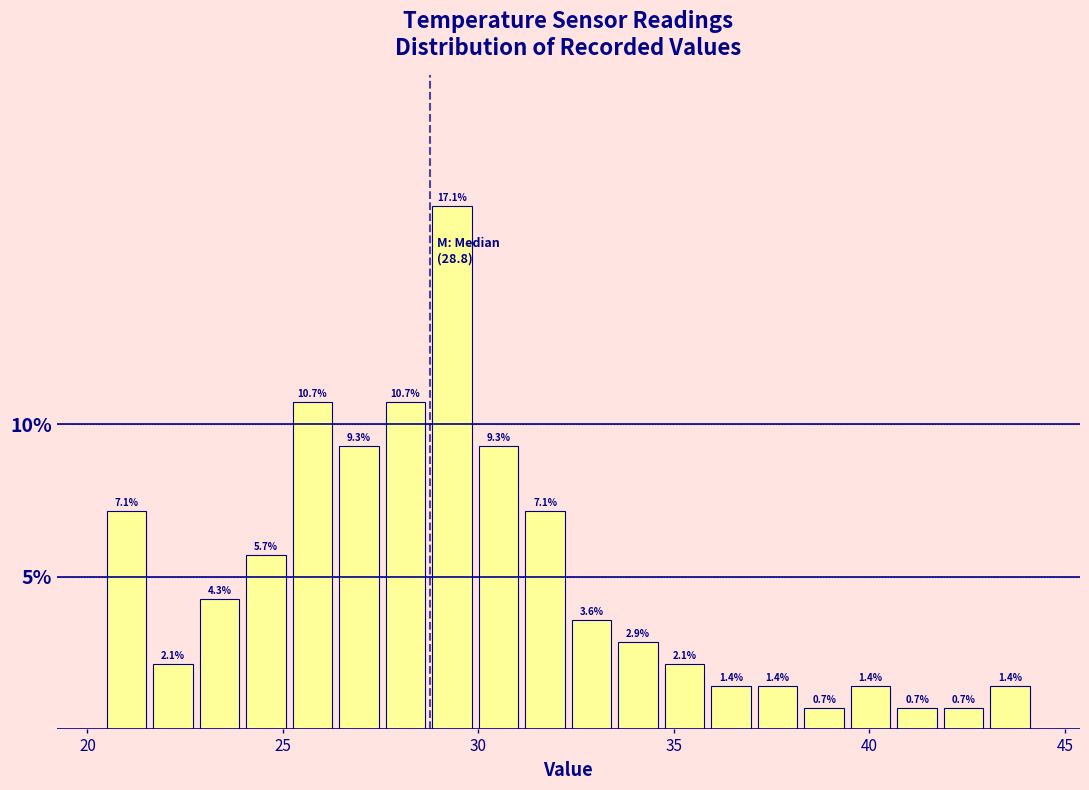

Around what value on the x-axis is the tallest bar? Give the approximate position of its centre, as read against the axis.

29.5